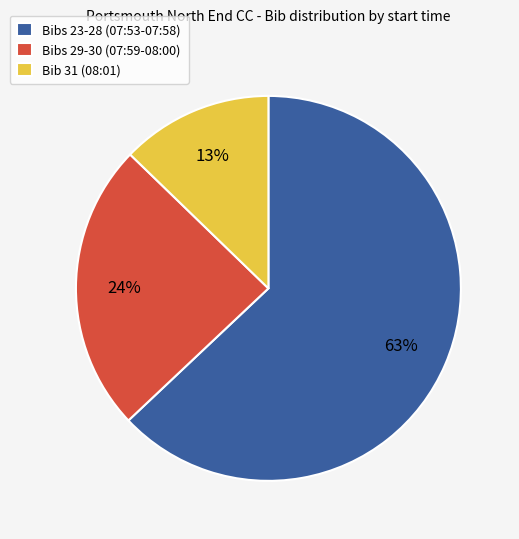

How many segments does this pie chart have?

3